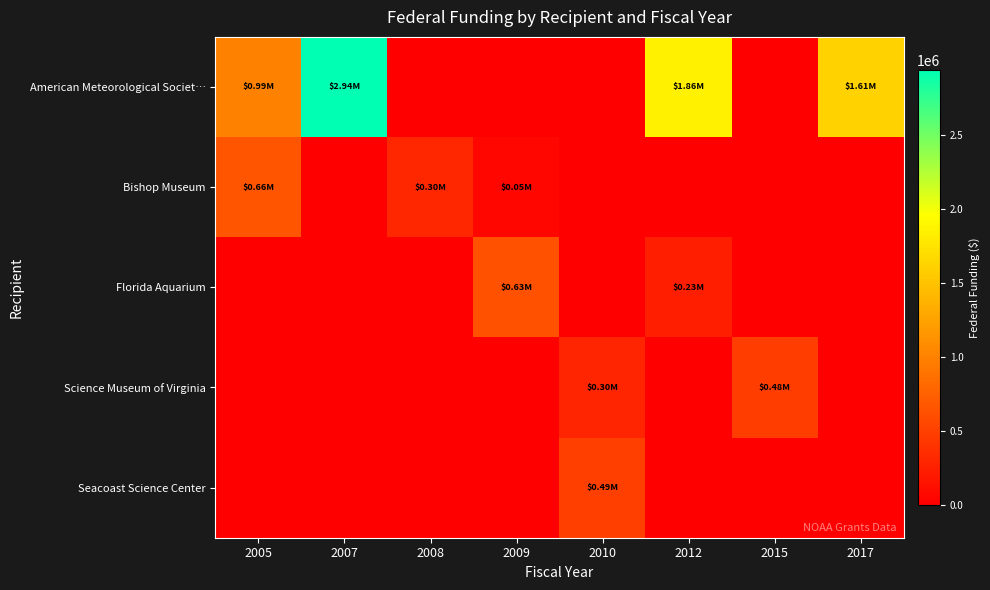

What is the maximum value shown in the chart?

2940000